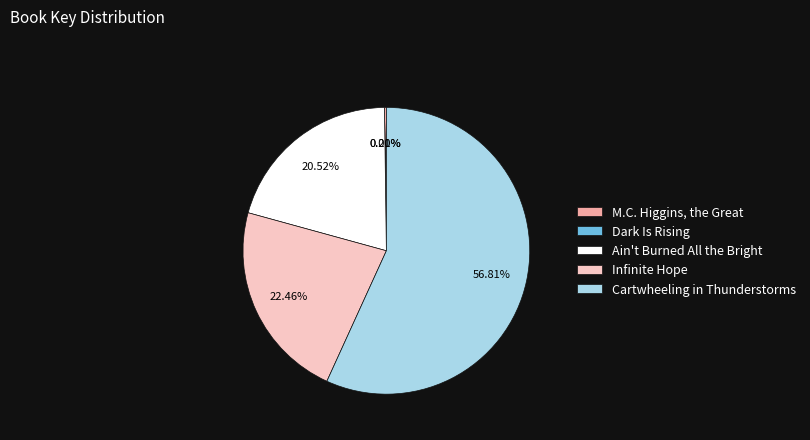

Approximately how many times larger is the value at Cartwheeling in Thunderstorms compared to Infinite Hope?

2.5